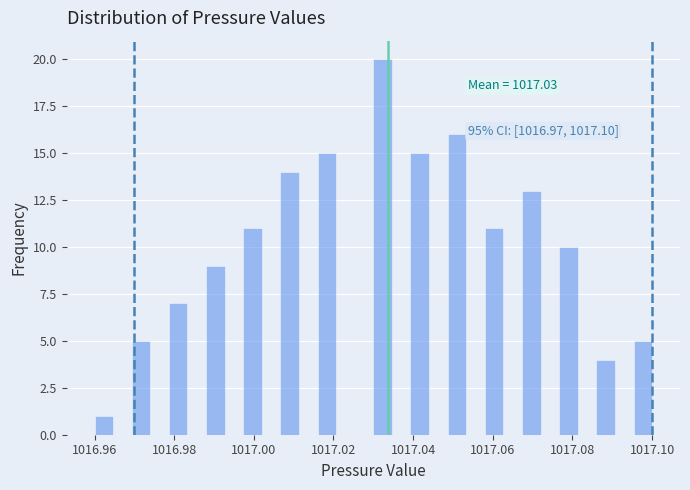

Around what value on the x-axis is the tallest bar? Give the approximate position of its centre, as read against the axis.

1017.032